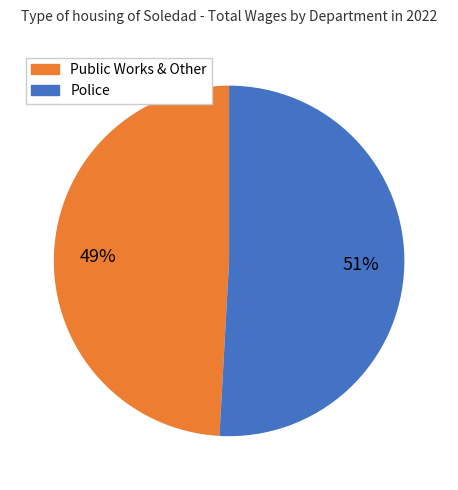

To the nearest percent, what is the difference between the largest and smallest slice percentages?

2%